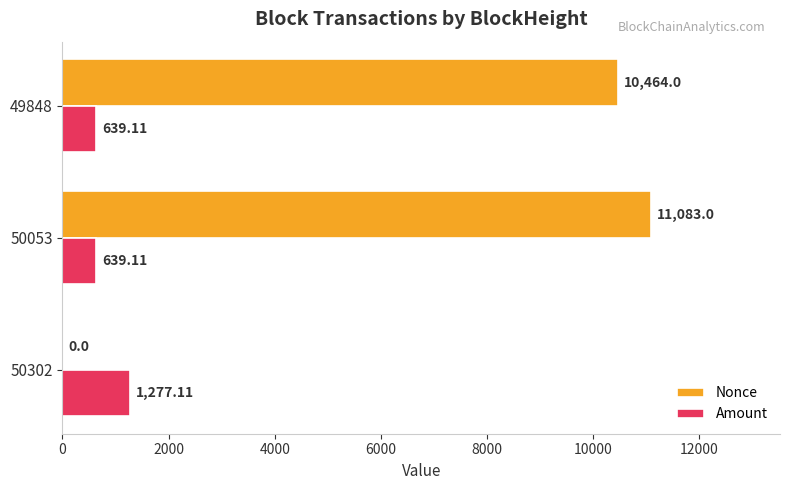

Which series has the largest total across all categories?

Nonce